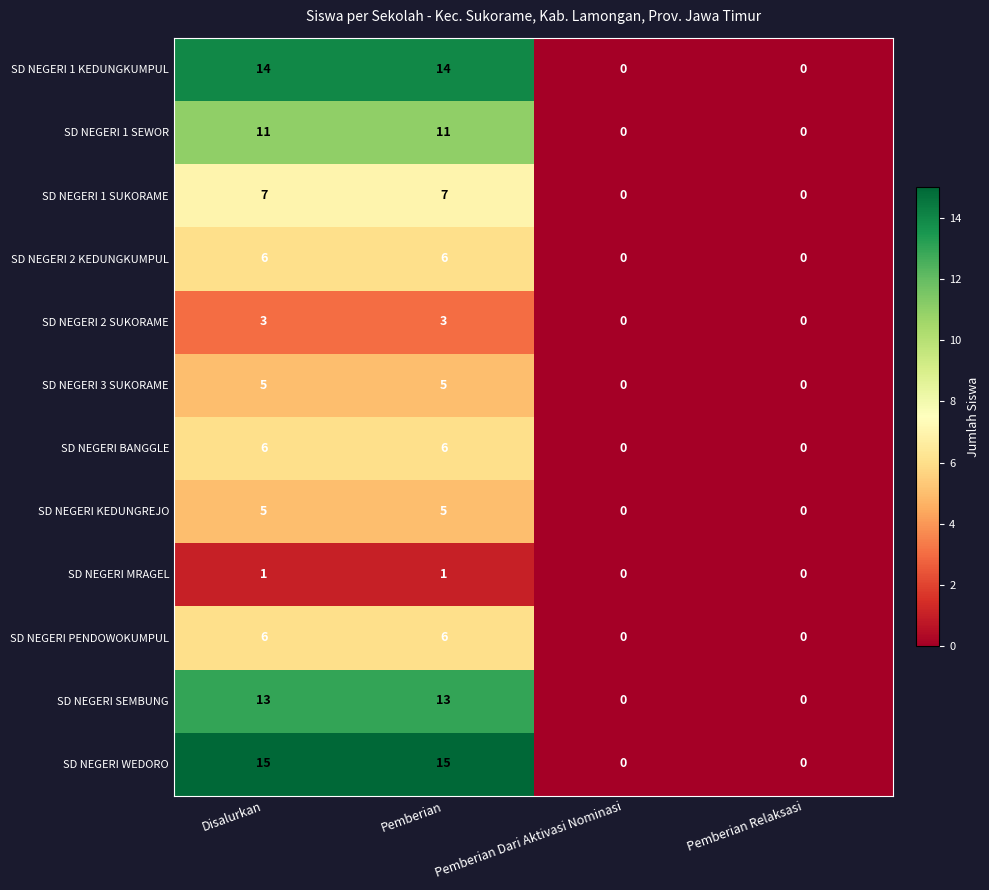

The SD NEGERI 1 SUKORAME series shows 0 at Pemberian Relaksasi. True or false?

True